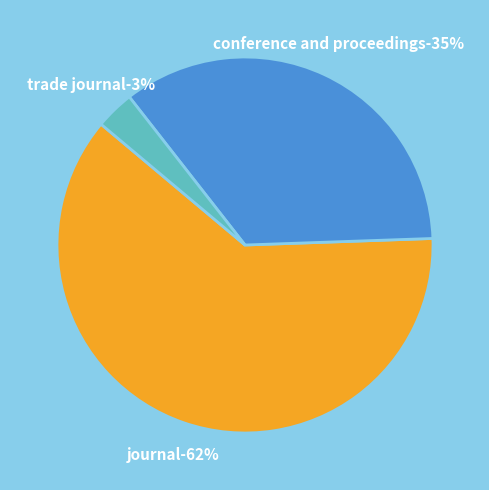

What percentage is the journal slice, to the nearest percent?

62%